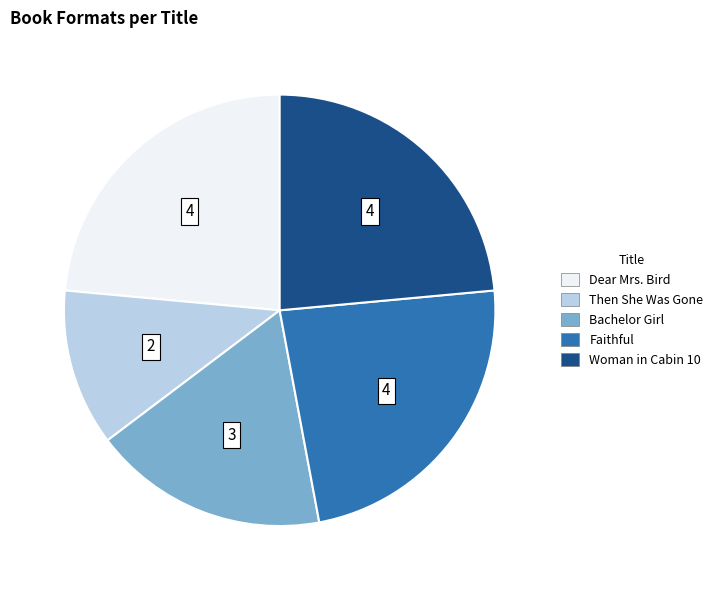

Does any single category account for the majority?

No